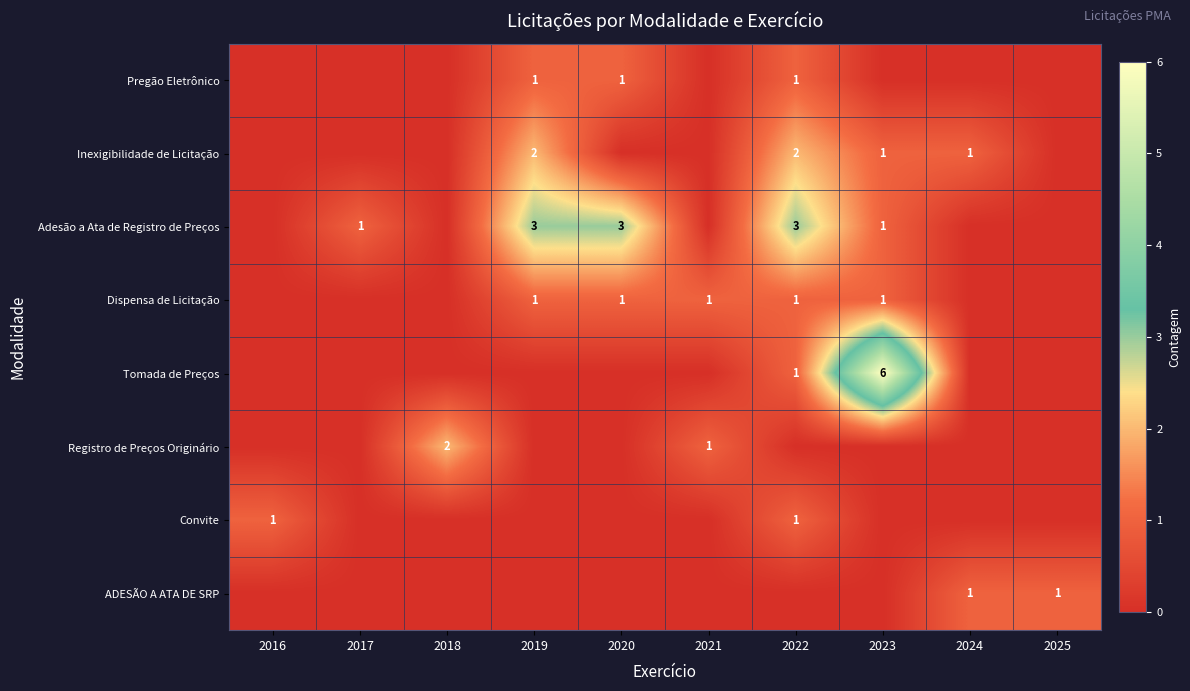

Between 2018 and 2019, which series saw the biggest shift?

Adesão a Ata de Registro de Preços